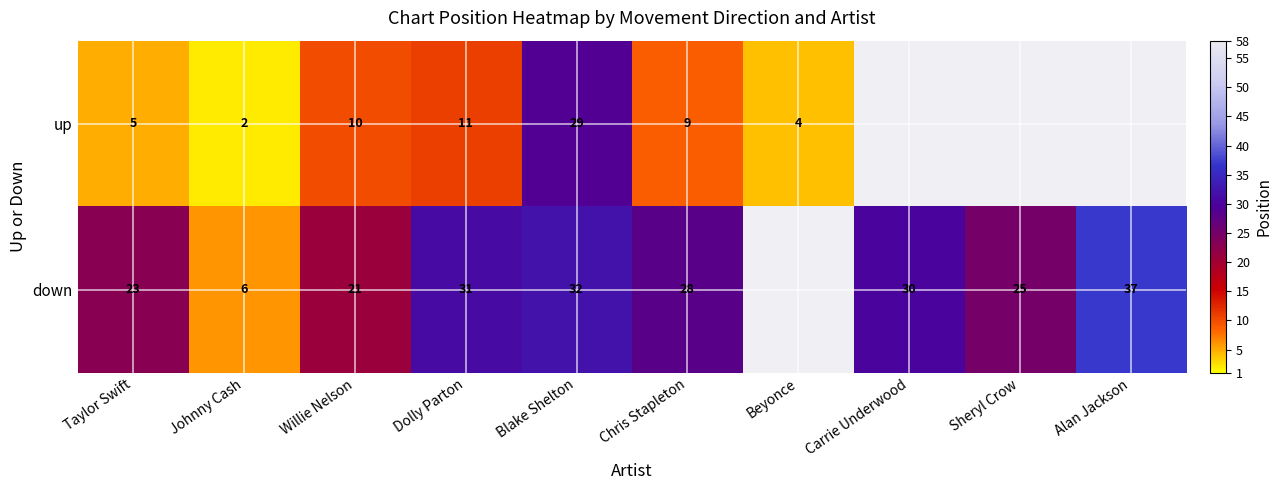

What is the total value across all series at Johnny Cash?

8